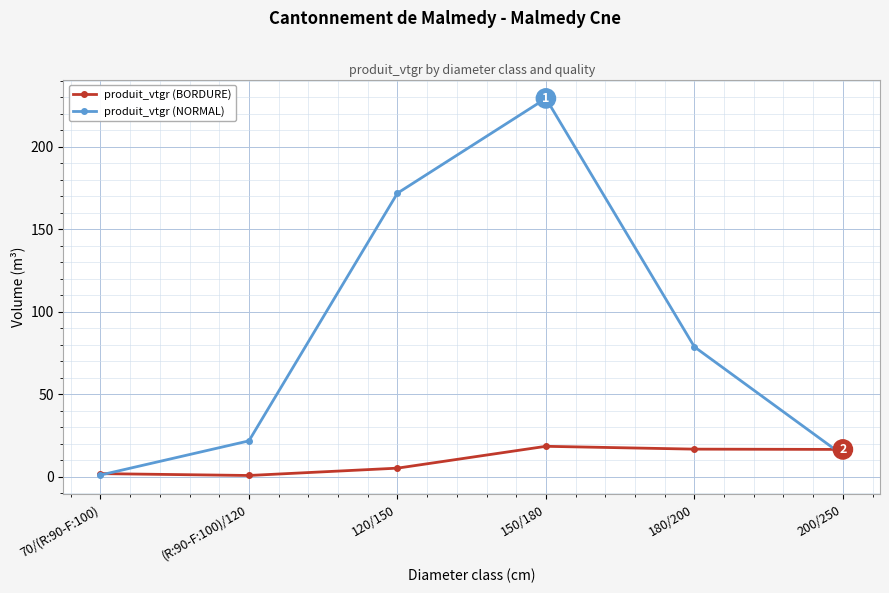

What position from the right is (R:90-F:100)/120?

5